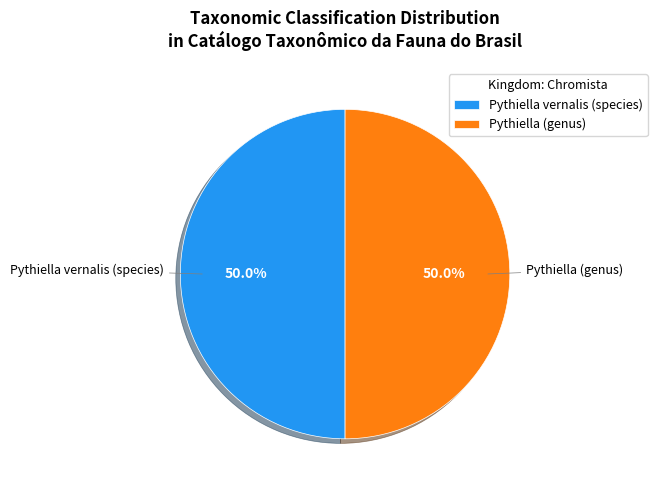

Approximately how many times larger is the value at Pythiella vernalis (species) compared to Pythiella (genus)?

1.0